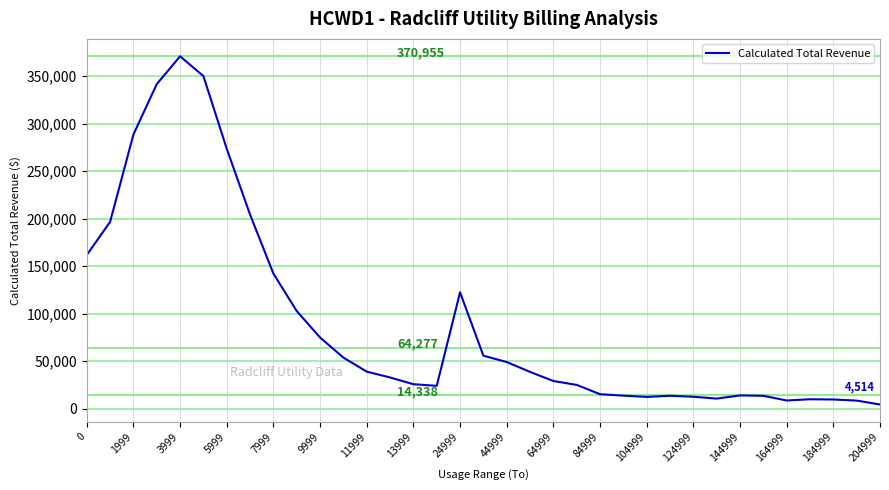

What is the maximum value shown in the chart?

370955.1